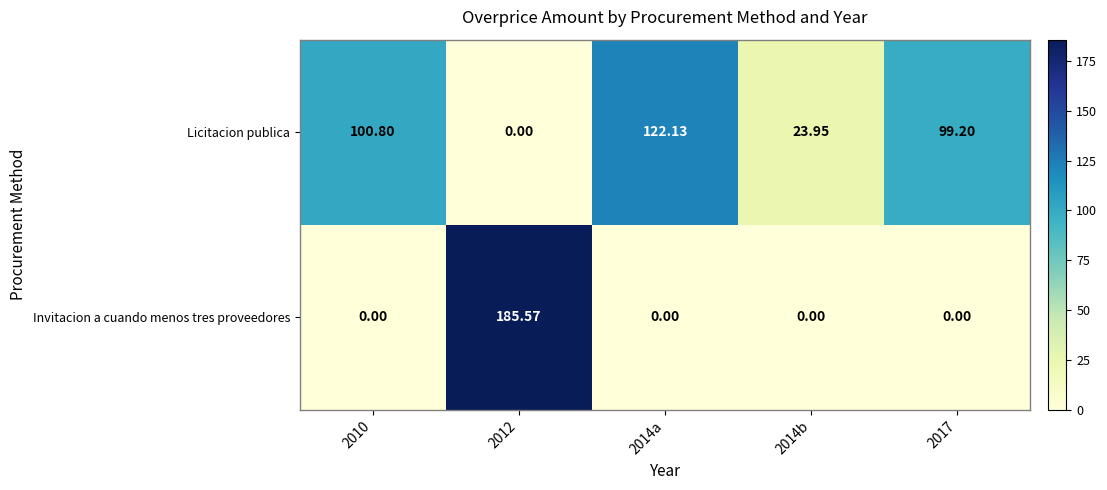

Is the value of Invitacion a cuando menos tres proveedores at 2014a greater than the value of Licitacion publica at 2017?

No